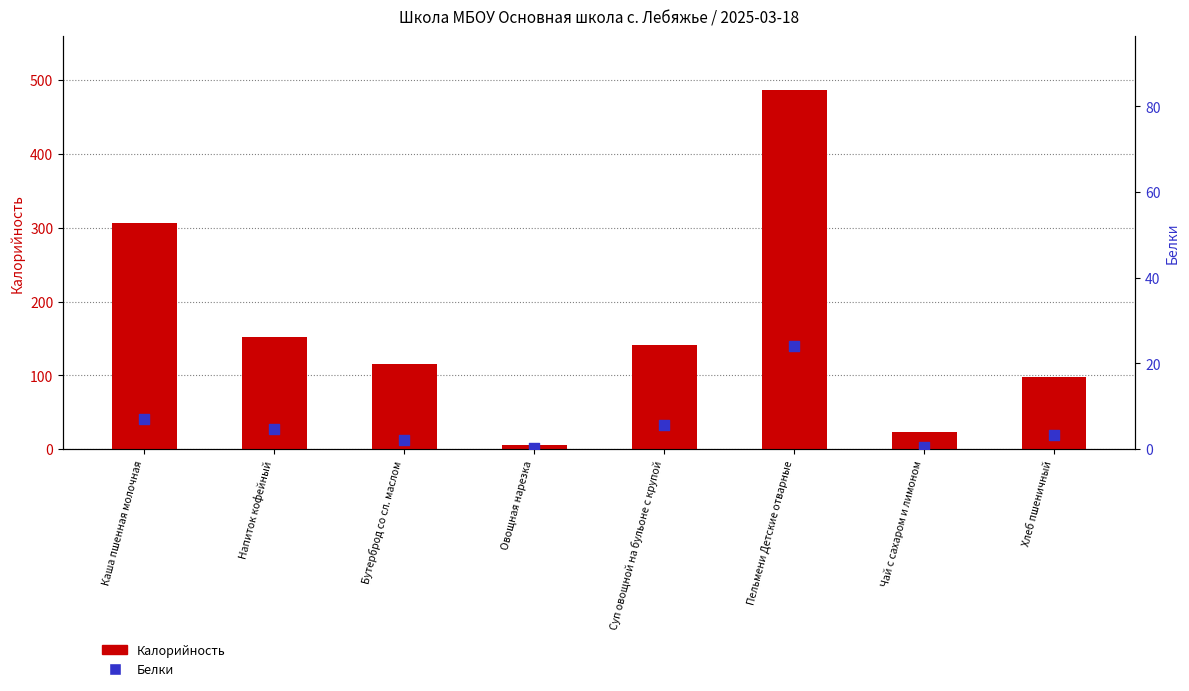

Which series has the largest Y range (max minus min)?

Калорийность